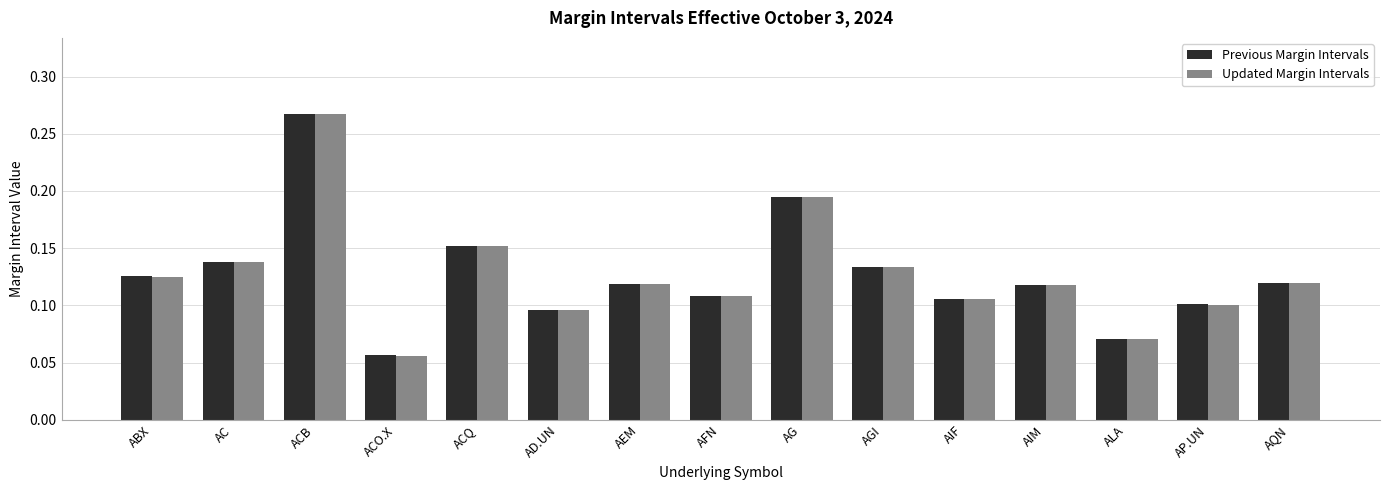

At which label is Previous Margin Intervals closest to 0?

ACO.X